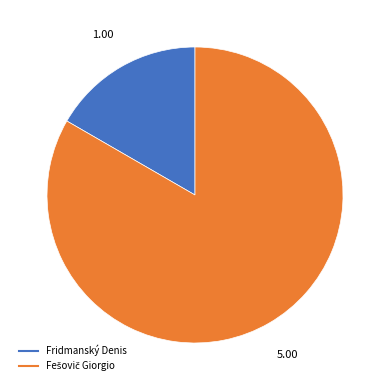

Is Fridmanský Denis the majority of the pie?

No